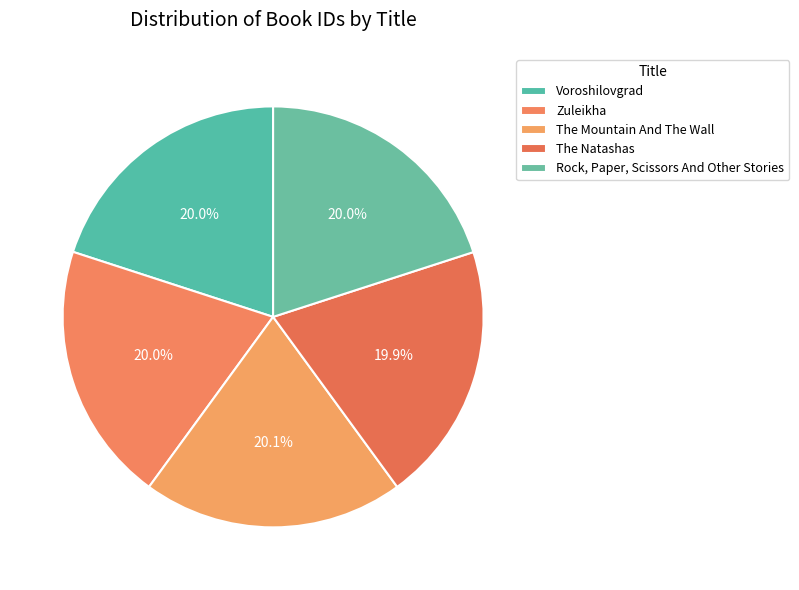

The Rock, Paper, Scissors And Other Stories slice represents 20% of the pie. True or false?

True